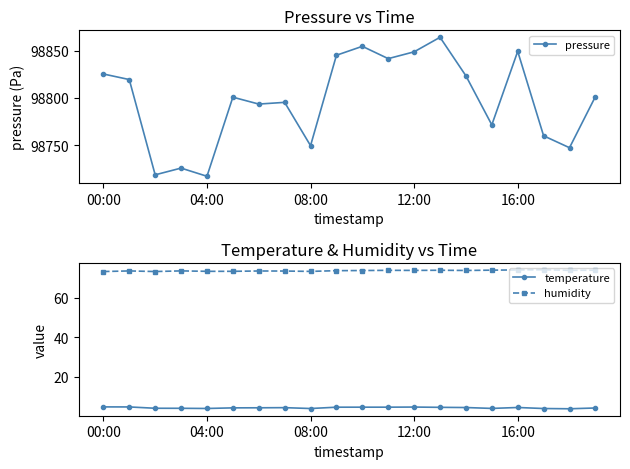

The humidity series shows 34.9 at 08:00. True or false?

False